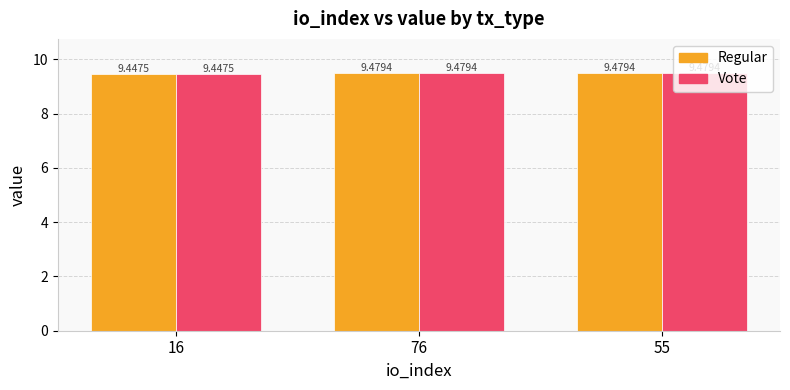

What is the average value of the Regular series?

9.5